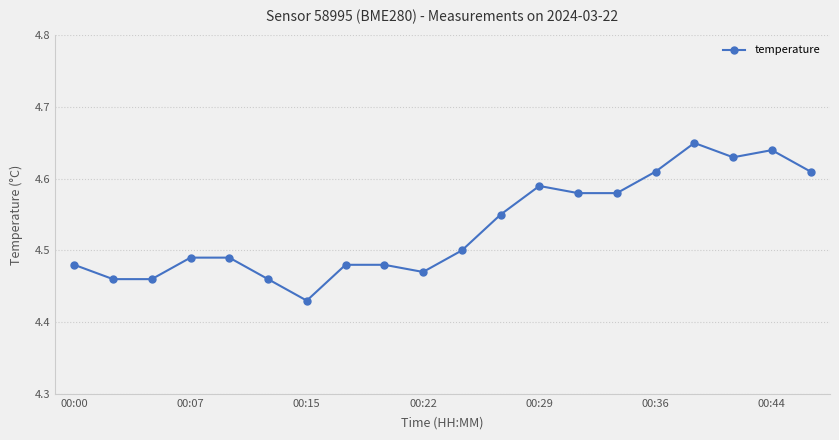

True or false: the data has more than 1 interior local peaks.

True